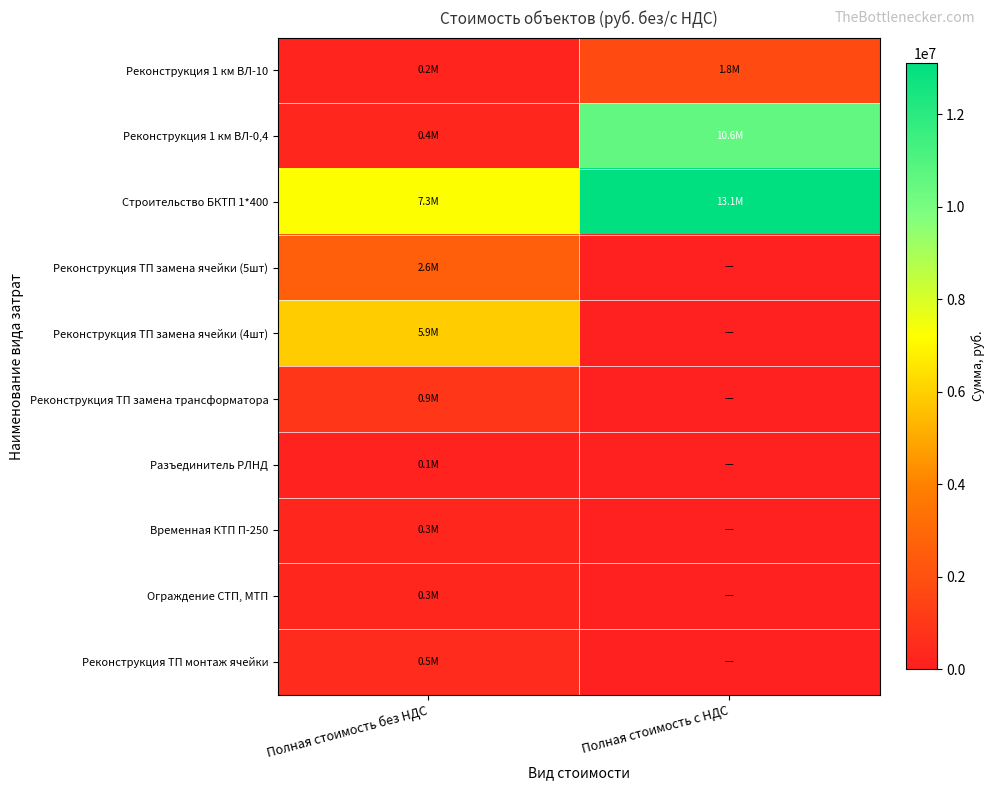

Rank the series by their maximum value, from lowest to highest.

Разъединитель РЛНД, Ограждение СТП, МТП, Временная КТП П-250, Реконструкция ТП монтаж ячейки, Реконструкция ТП замена трансформатора, Реконструкция 1 км ВЛ-10, Реконструкция ТП замена ячейки (5шт), Реконструкция ТП замена ячейки (4шт), Реконструкция 1 км ВЛ-0,4, Строительство БКТП 1*400